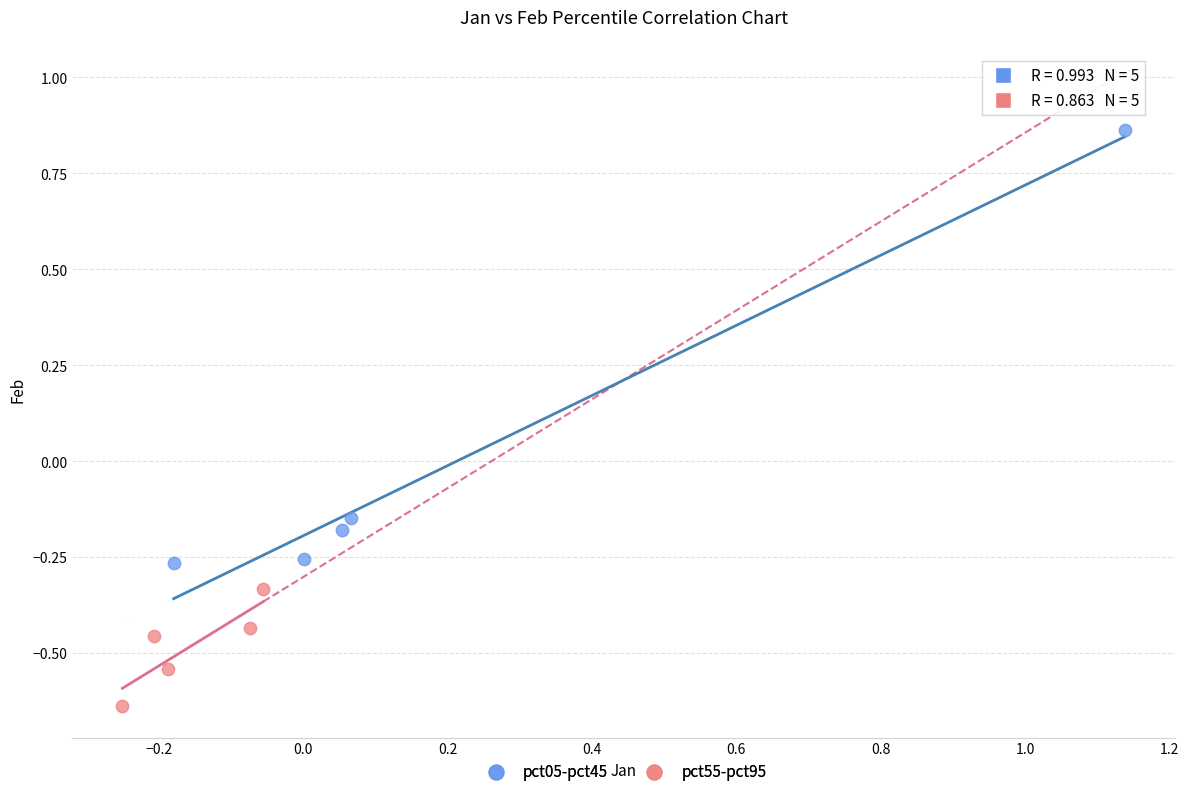

Which series reaches the minimum Y coordinate?

pct55-pct95